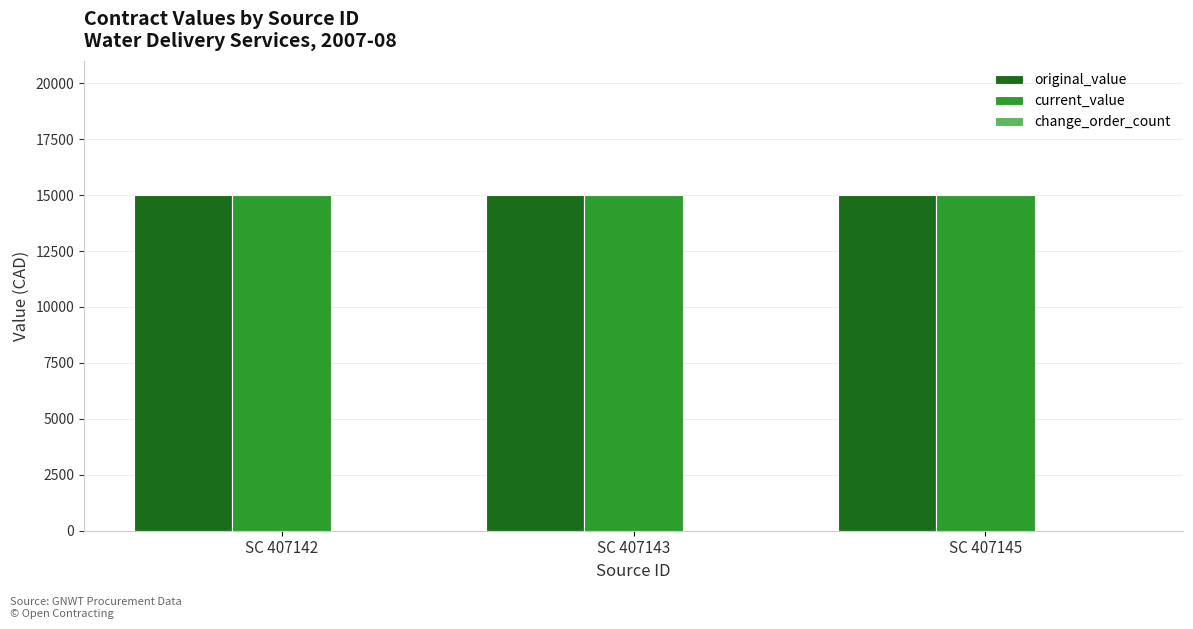

Reading left to right, extract all data points from this chart.

original_value: 15000	15000	15000
current_value: 15000	15000	15000
change_order_count: 0	0	0